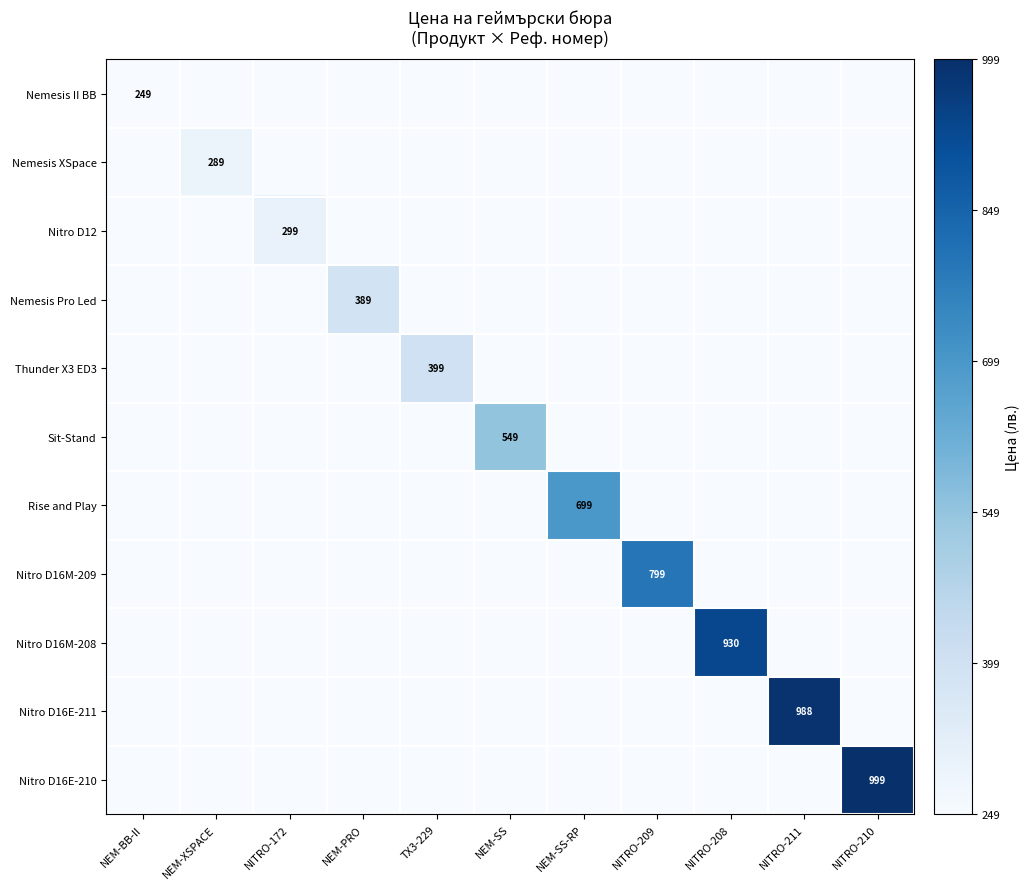

What is the maximum value shown in the chart?

999.0